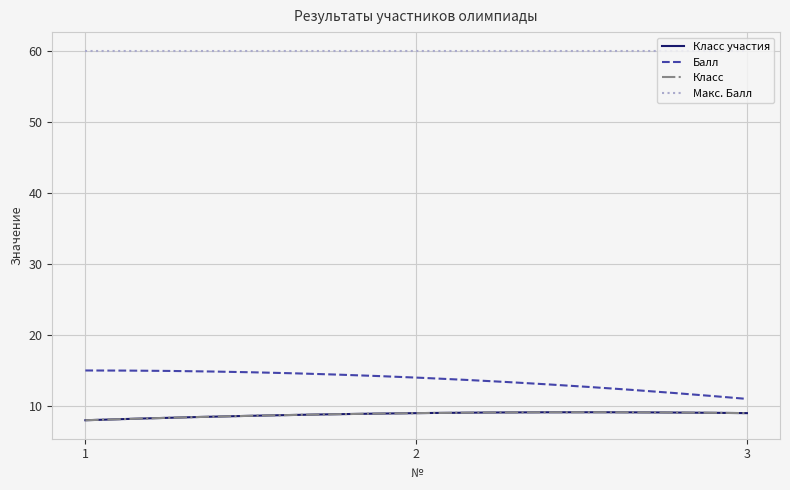

Is this an area chart (filled region under the line)?

No